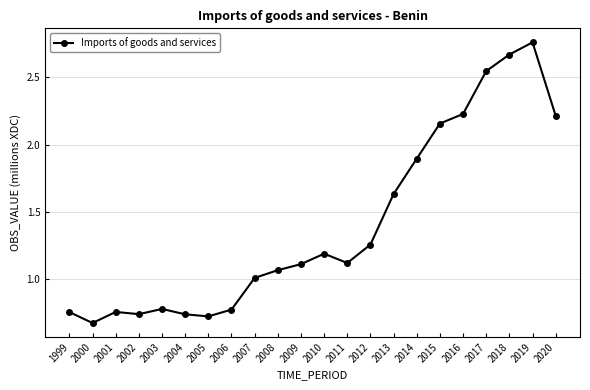

At which category does the chart reach its minimum across all series?

2000